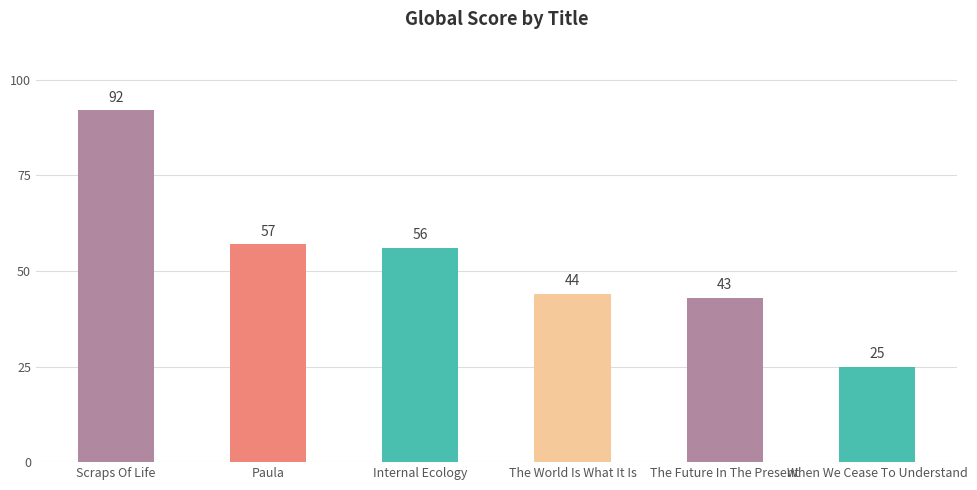

Reading left to right, extract all data points from this chart.

92	57	56	44	43	25